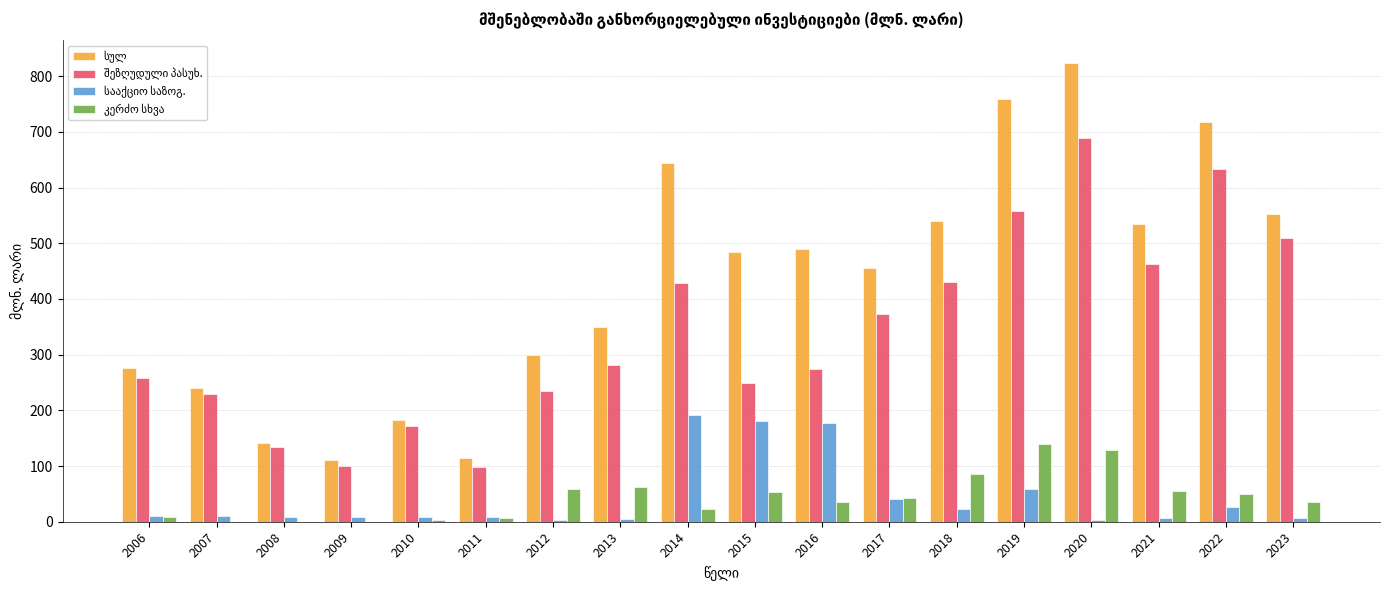

At which category is the sum across all series the highest?

2020